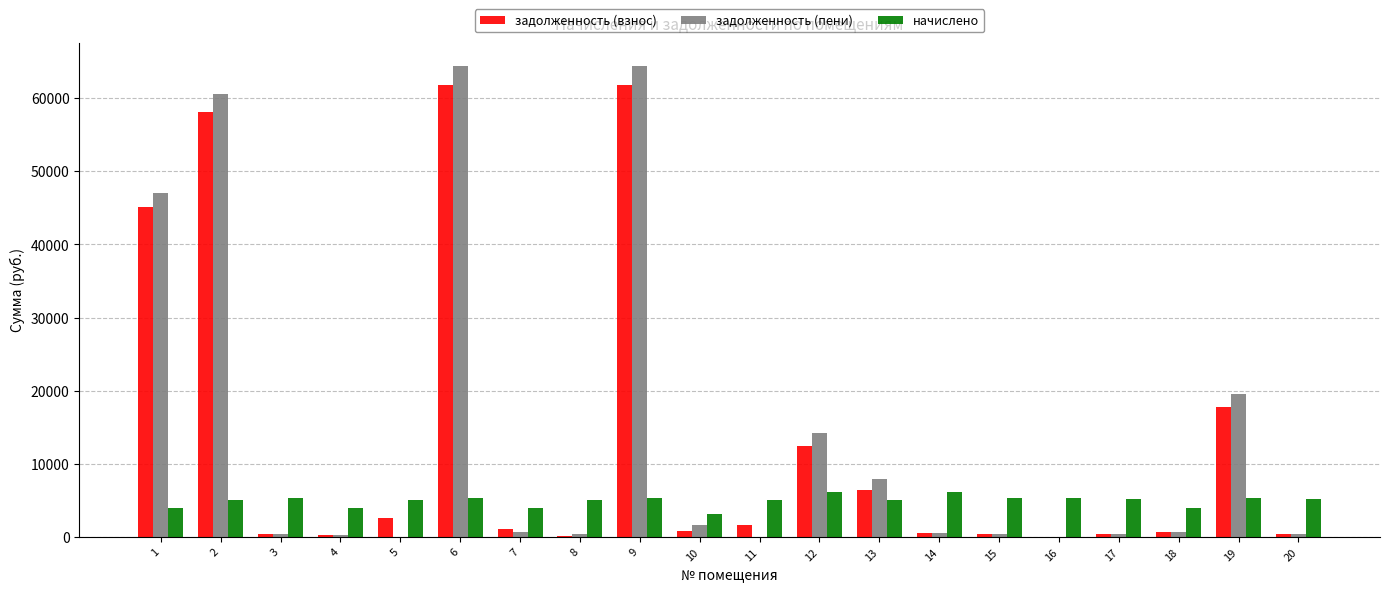

Which series changed the most between 4 and 9?

задолженность (пени)